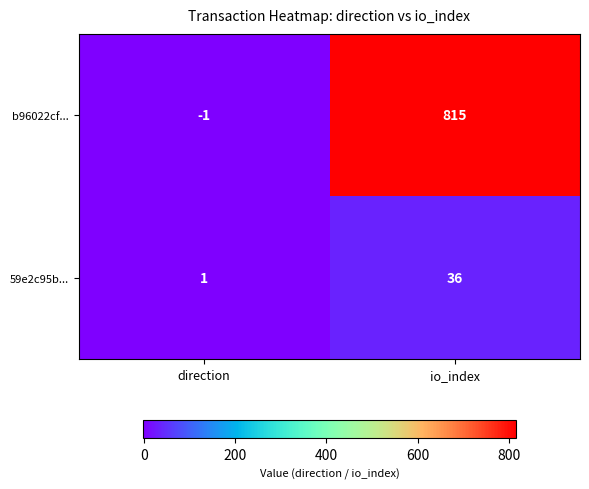

Which label corresponds to the largest value in the chart?

io_index